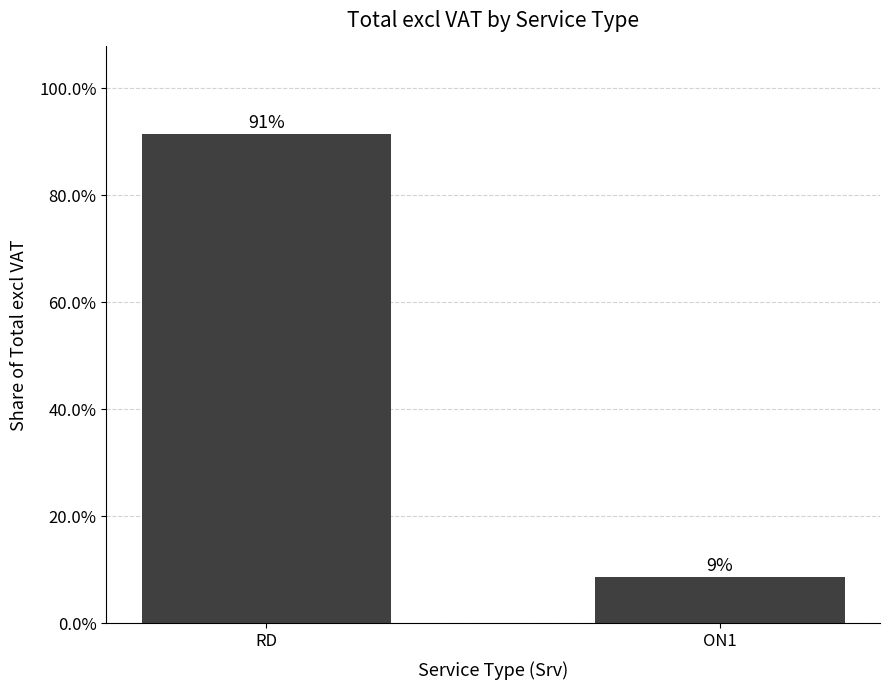

The chart shows a value of 8.6 at ON1. True or false?

True